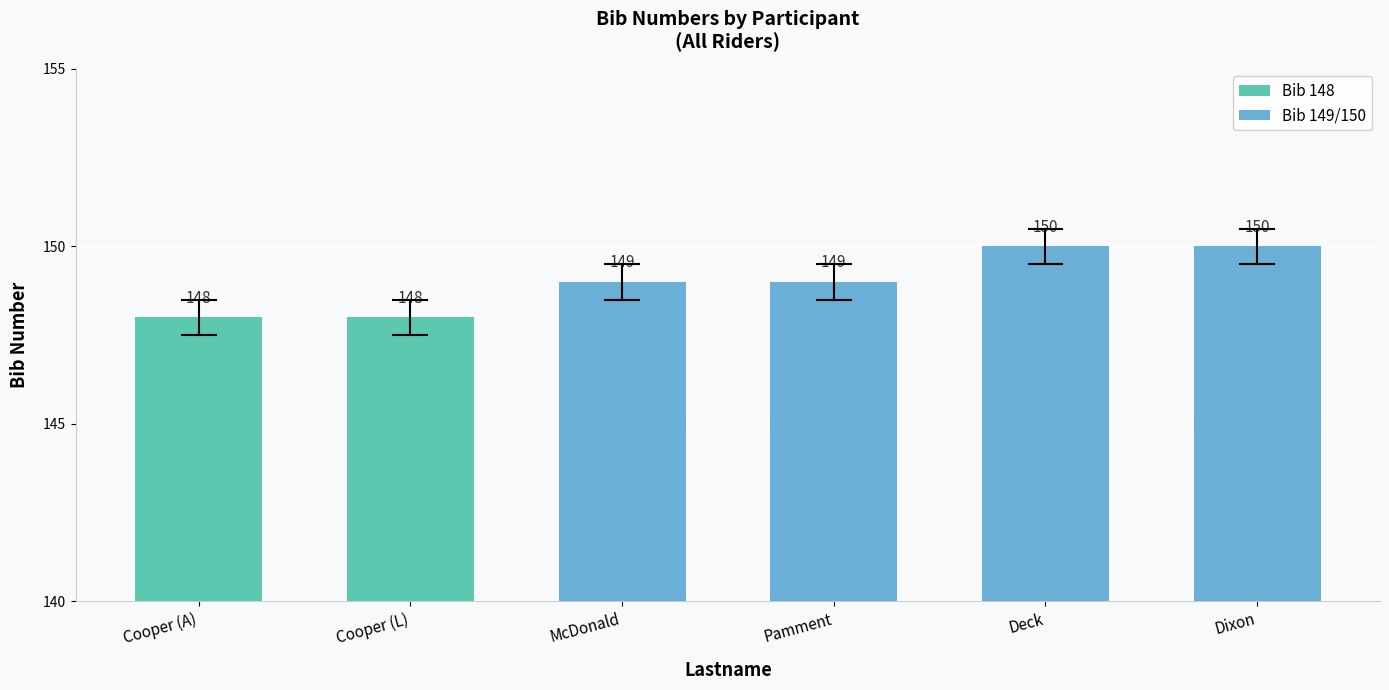

Reading left to right, transcribe all the data shown in this chart.

148	148	149	149	150	150